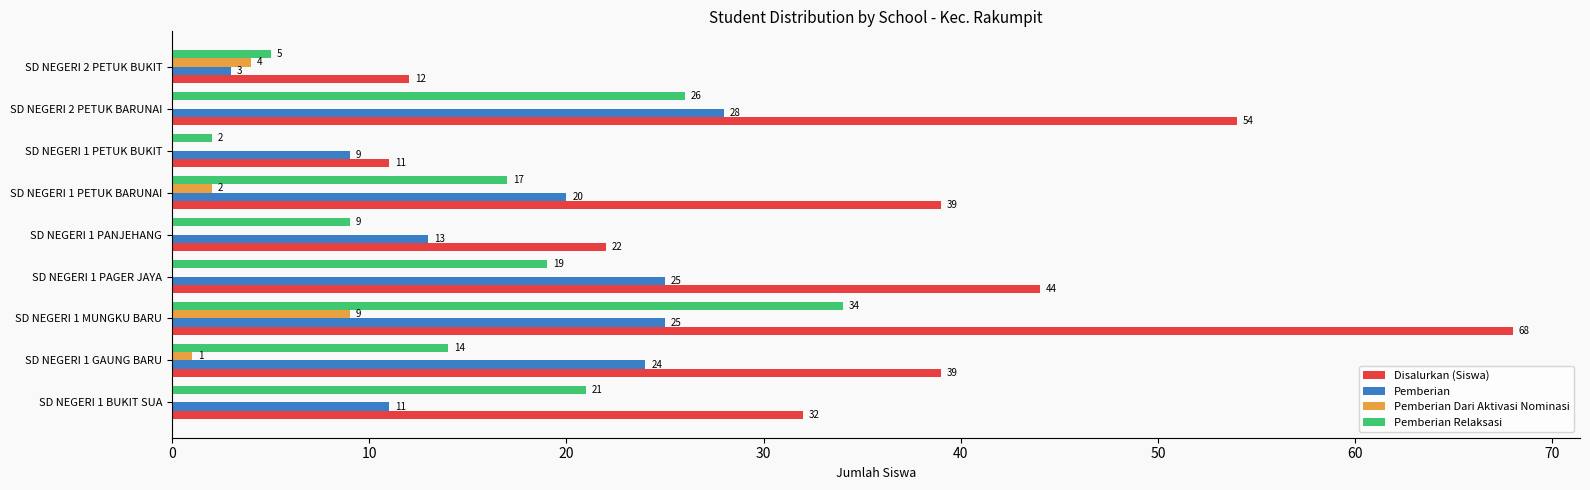

Between SD NEGERI 1 PANJEHANG and SD NEGERI 2 PETUK BARUNAI, which series saw the biggest shift?

Disalurkan (Siswa)